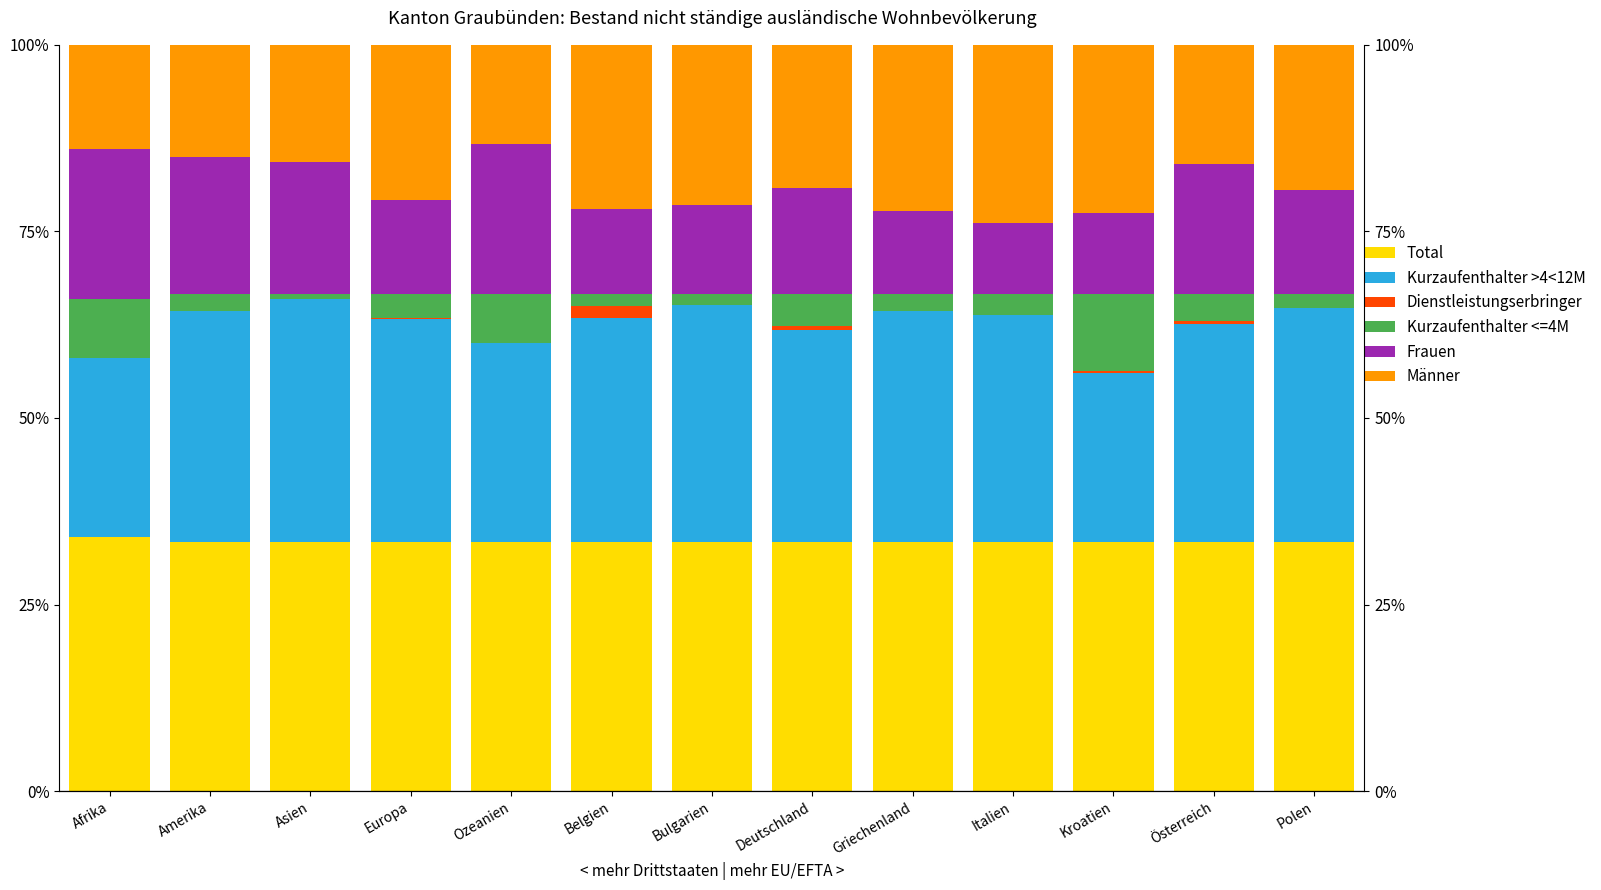

Reading right to left, transcribe all the data shown in this chart.

Total: Polen=33.3	Österreich=33.3	Kroatien=33.3	Italien=33.3	Griechenland=33.3	Deutschland=33.3	Bulgarien=33.3	Belgien=33.3	Ozeanien=33.3	Europa=33.3	Asien=33.3	Amerika=33.3	Afrika=34.0
Kurzaufenthalter >4<12M: Polen=31.4	Österreich=29.2	Kroatien=22.8	Italien=30.4	Griechenland=31.0	Deutschland=28.4	Bulgarien=31.7	Belgien=30.1	Ozeanien=26.7	Europa=29.9	Asien=32.5	Amerika=31.0	Afrika=24.0
Dienstleistungserbringer: Polen=0.0	Österreich=0.5	Kroatien=0.2	Italien=0.1	Griechenland=0.0	Deutschland=0.6	Bulgarien=0.0	Belgien=1.6	Ozeanien=0.0	Europa=0.2	Asien=0.0	Amerika=0.0	Afrika=0.0
Kurzaufenthalter <=4M: Polen=1.9	Österreich=3.7	Kroatien=10.4	Italien=2.9	Griechenland=2.3	Deutschland=4.3	Bulgarien=1.6	Belgien=1.6	Ozeanien=6.7	Europa=3.2	Asien=0.8	Amerika=2.4	Afrika=8.0
Frauen: Polen=13.9	Österreich=17.4	Kroatien=10.7	Italien=9.5	Griechenland=11.1	Deutschland=14.2	Bulgarien=11.9	Belgien=11.4	Ozeanien=20.0	Europa=12.5	Asien=17.6	Amerika=18.3	Afrika=20.0
Männer: Polen=19.4	Österreich=15.9	Kroatien=22.6	Italien=23.8	Griechenland=22.3	Deutschland=19.1	Bulgarien=21.4	Belgien=22.0	Ozeanien=13.3	Europa=20.8	Asien=15.7	Amerika=15.1	Afrika=14.0